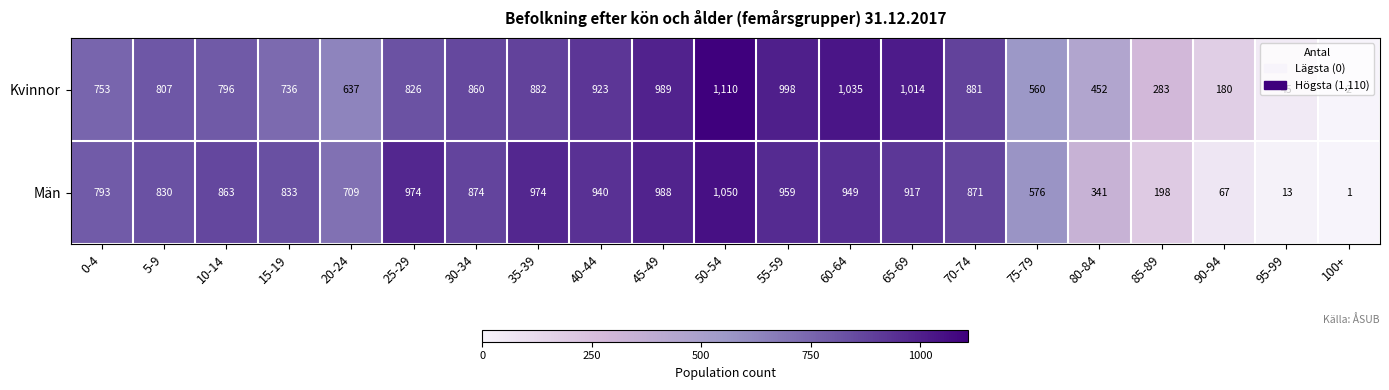

At which category is the sum across all series the highest?

50-54